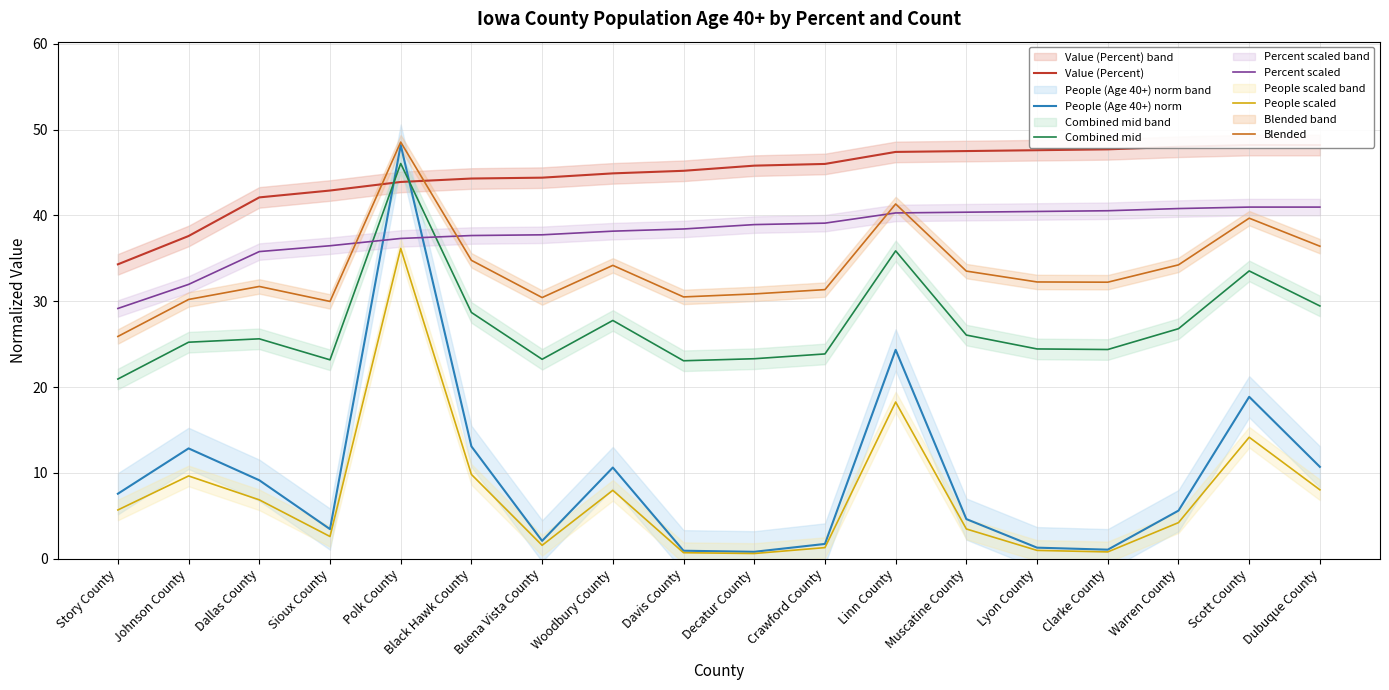

Reading left to right, transcribe all the data shown in this chart.

Value (Percent): 34.3	37.6	42.1	42.9	43.9	44.3	44.4	44.9	45.2	45.8	46.0	47.4	47.5	47.6	47.7	48.0	48.2	48.2
People (Age 40+) norm: 7.6	12.8	9.1	3.4	48.2	13.1	2.1	10.6	0.9	0.8	1.7	24.3	4.6	1.3	1.0	5.6	18.9	10.7
Combined mid: 20.9	25.2	25.6	23.2	46.0	28.7	23.2	27.8	23.1	23.3	23.9	35.9	26.1	24.4	24.4	26.8	33.5	29.4
Percent scaled: 29.2	32.0	35.8	36.5	37.3	37.7	37.7	38.2	38.4	38.9	39.1	40.3	40.4	40.5	40.5	40.8	41.0	41.0
People scaled: 5.7	9.6	6.9	2.6	36.2	9.8	1.6	8.0	0.7	0.6	1.3	18.3	3.5	1.0	0.8	4.2	14.1	8.0
Blended: 25.9	30.2	31.7	30.0	48.5	34.8	30.4	34.2	30.5	30.9	31.4	41.3	33.5	32.2	32.2	34.2	39.7	36.4